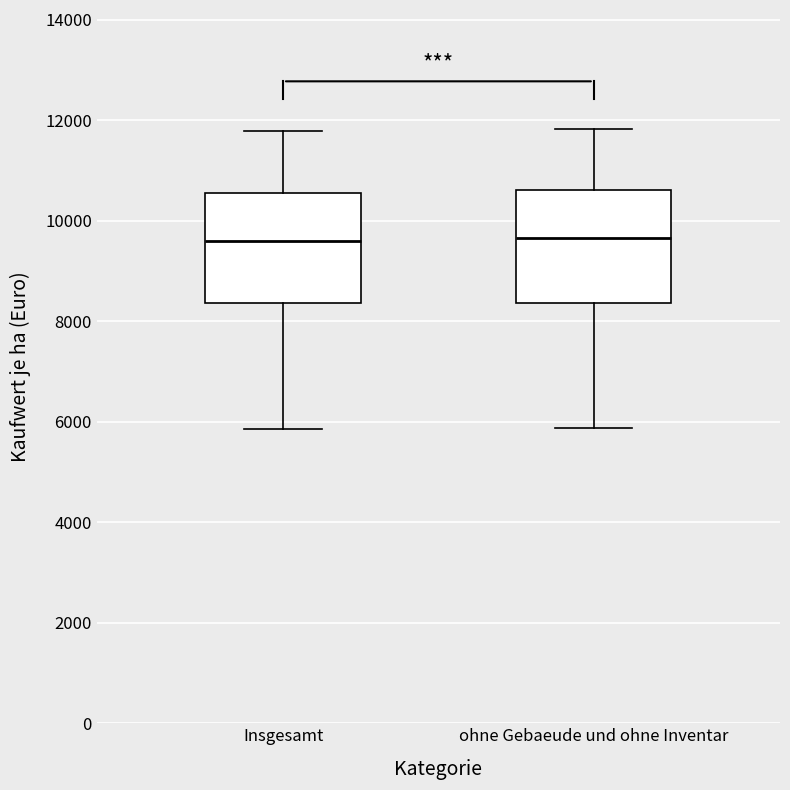

Reading left to right, transcribe this box plot: for each box, give where its median line is, the range the box spans, and where its two whiskers end, as read against the y-axis. The values are not printed on the chart, so give them approximately, as read against the axis.

Insgesamt: median 9600, box 8400 to 10600, whiskers 5800 to 11800
ohne Gebaeude und ohne Inventar: median 9600, box 8400 to 10600, whiskers 5800 to 11800